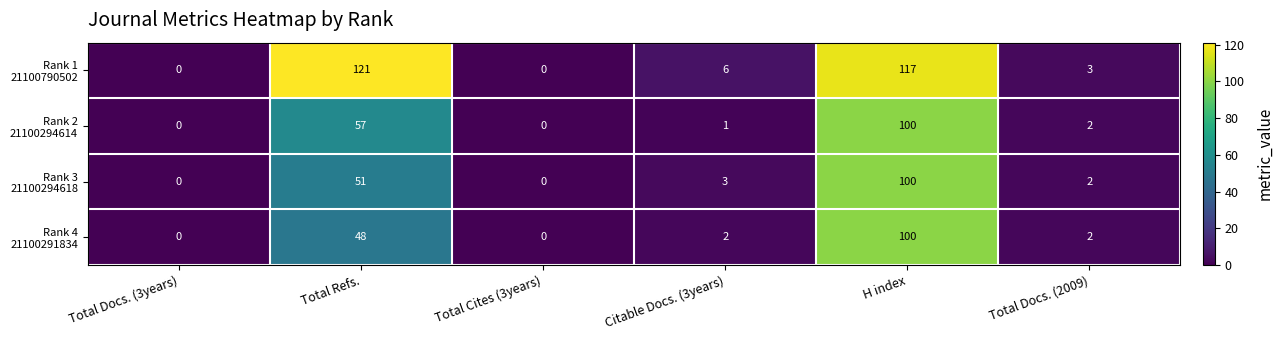

At which category does the chart reach its peak across all series?

Total Refs.